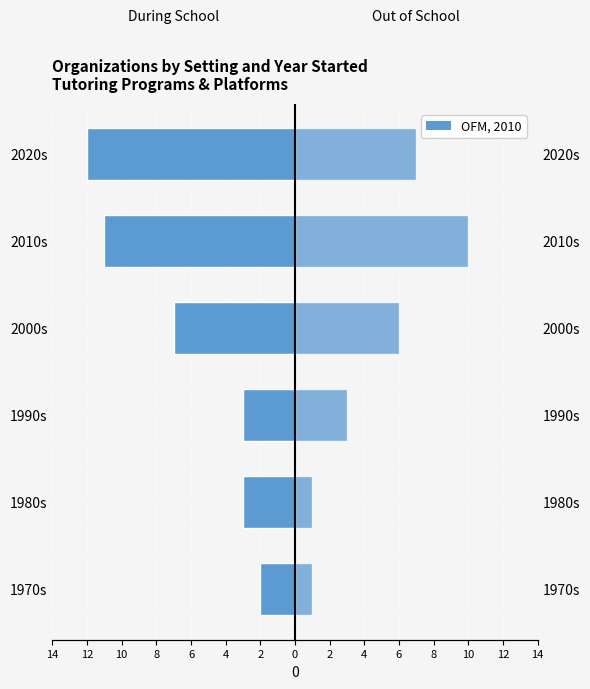

How many distinct data groups are displayed?

2